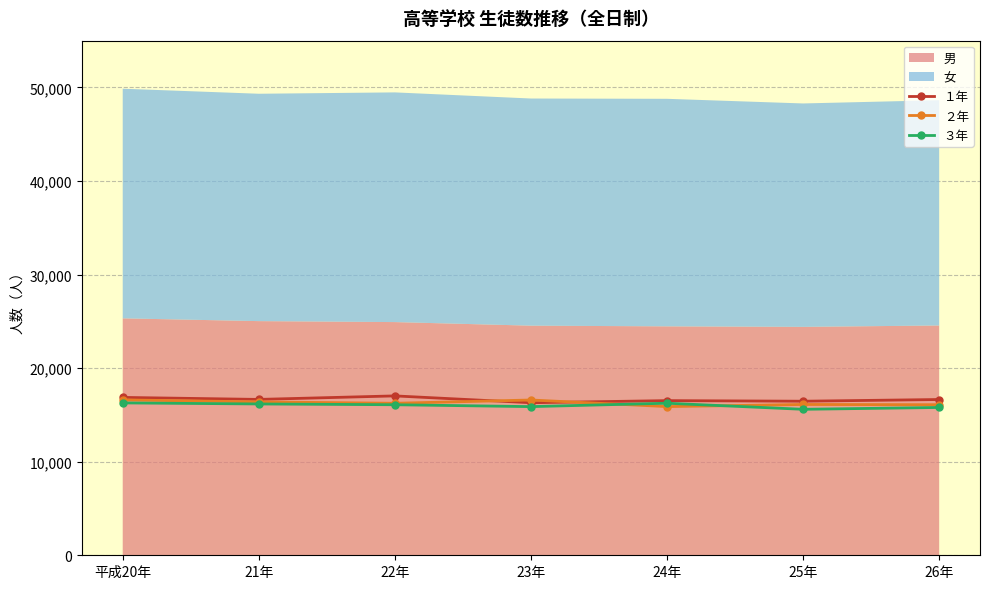

What is the difference between the maximum and minimum values in the ３年 series?

684